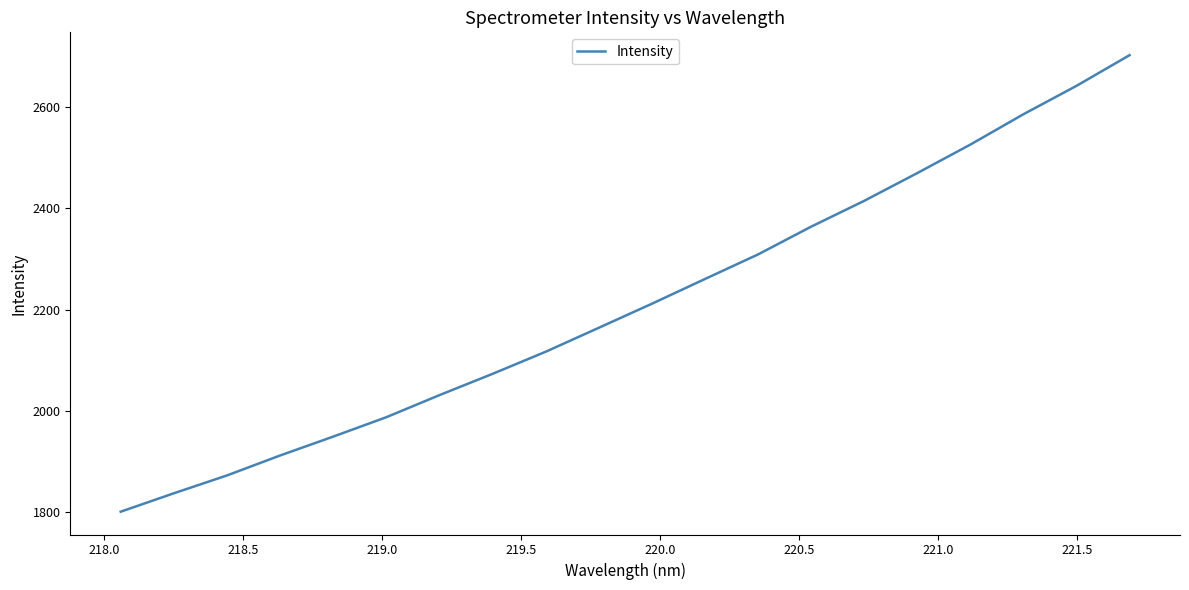

What is the greatest value displayed?

2702.3